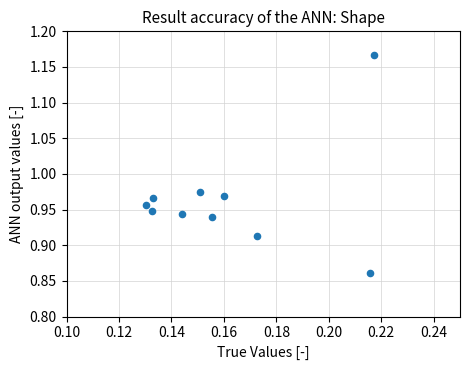

What is the range of Y values (max minus min)?

0.3